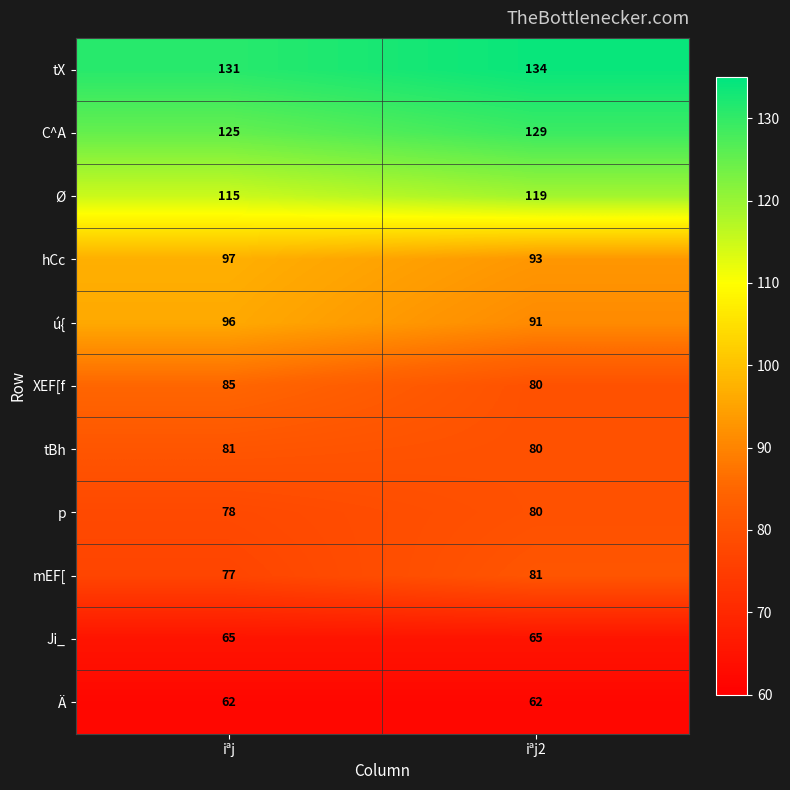

What is the difference between the highest and lowest values at iªj2?

72